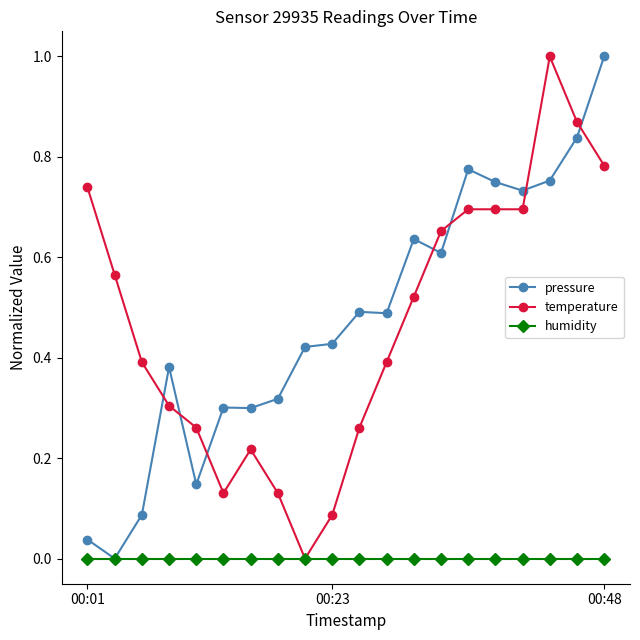

What is the difference between the maximum and minimum values in the temperature series?

1.0